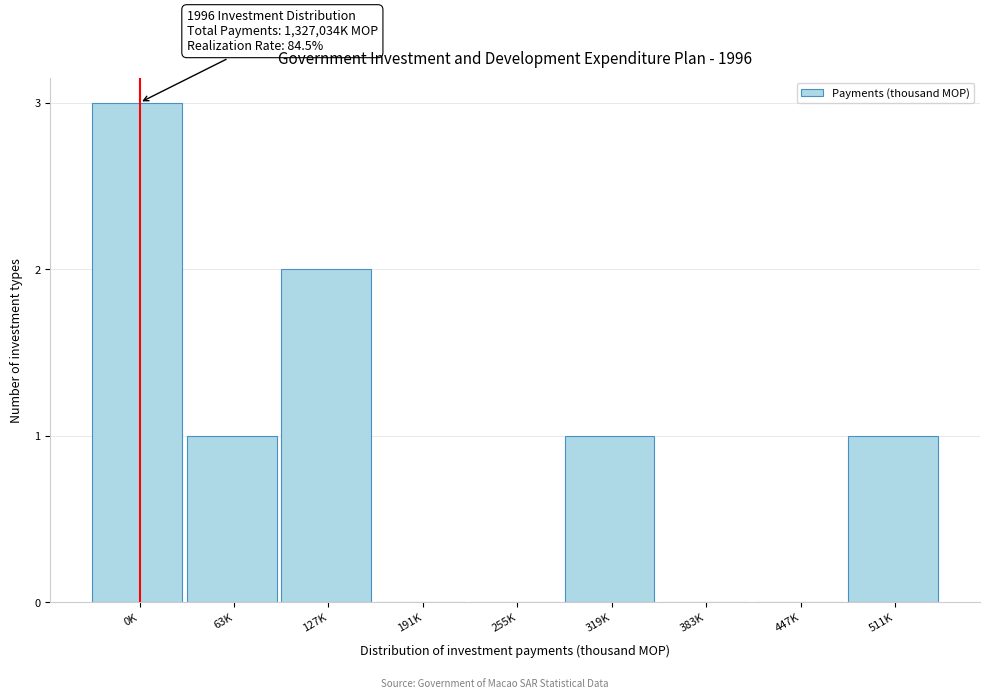

Reading right to left, what are all the values shown in this chart?

511K=1	447K=0	383K=0	319K=1	255K=0	191K=0	127K=2	63K=1	0K=3